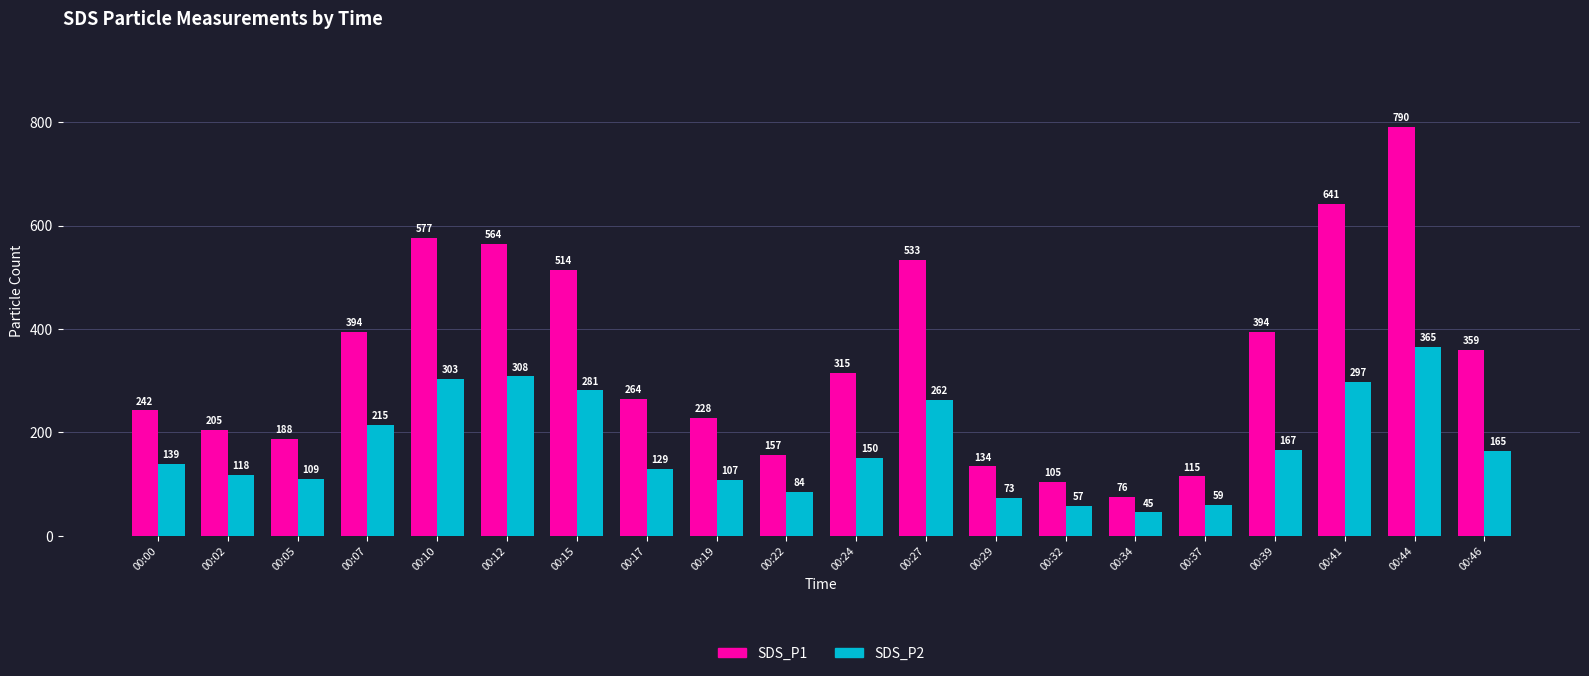

What is the value of the SDS_P2 bar at the 1st from the left?

138.6